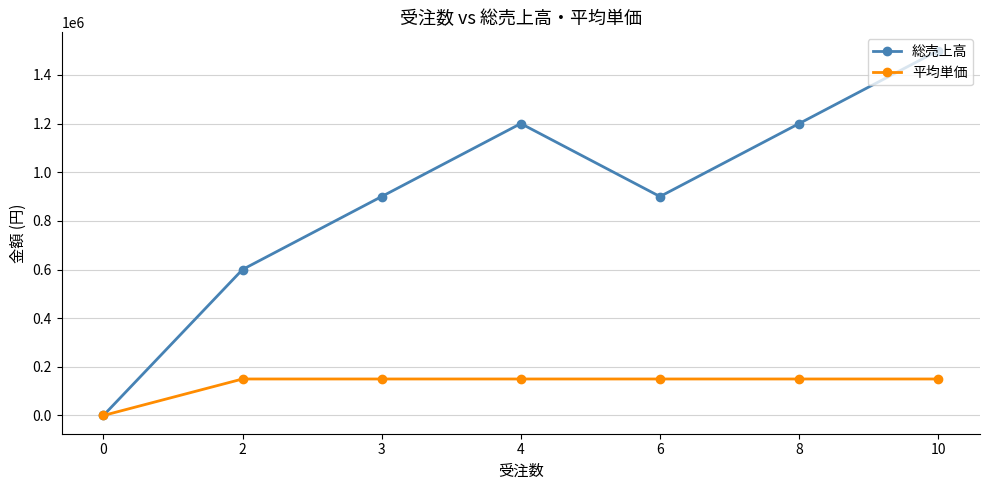

At 6, list the series in order from largest to smallest.

総売上高, 平均単価